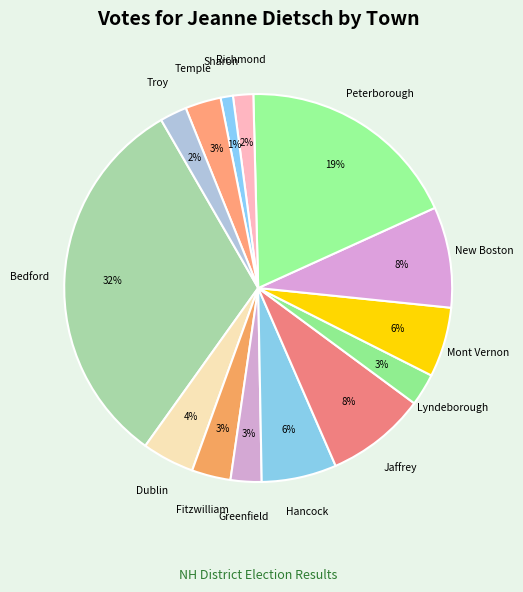

Is there any slice that represents more than half of the pie?

No